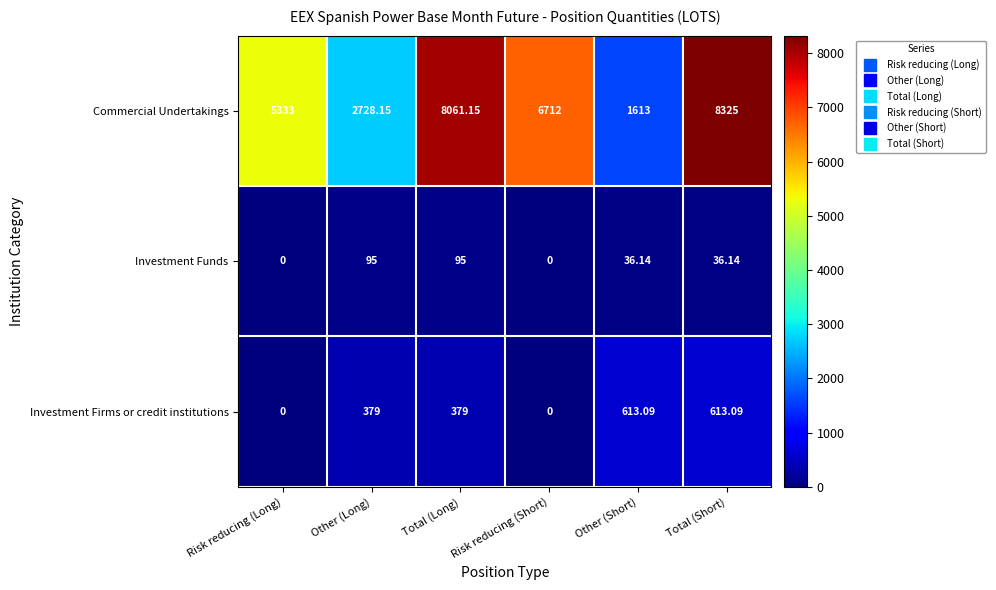

Rank the series by their maximum value, from lowest to highest.

Investment Funds, Investment Firms or credit institutions, Commercial Undertakings